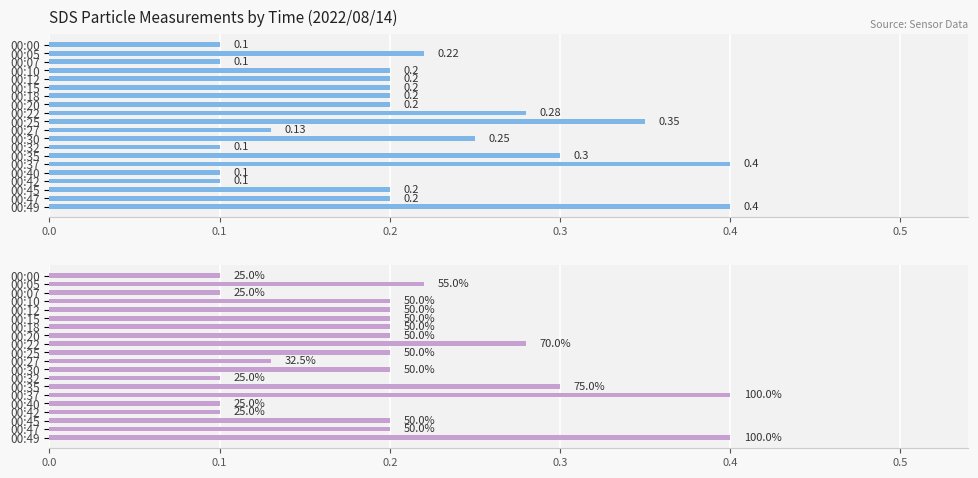

Which series has the largest range (max minus min)?

SDS_P1